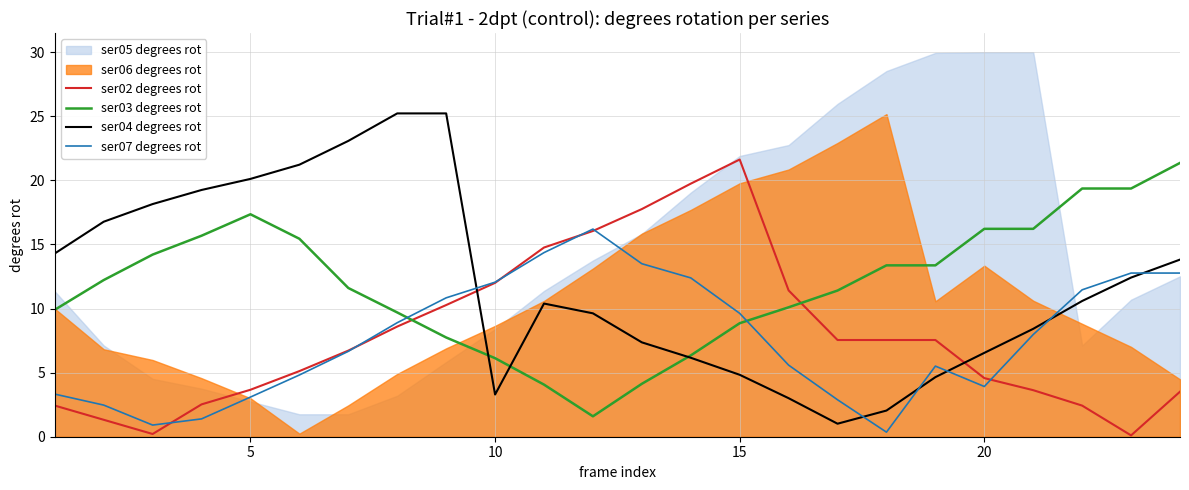

True or false: ser04 degrees rot and ser02 degrees rot intersect in this chart.

True